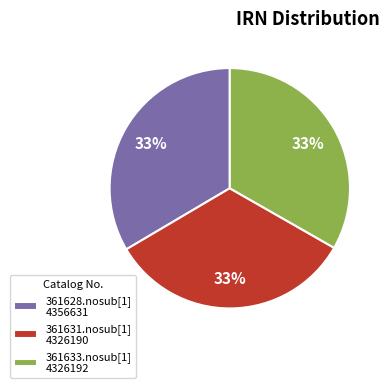

How many slices are in this pie chart?

3